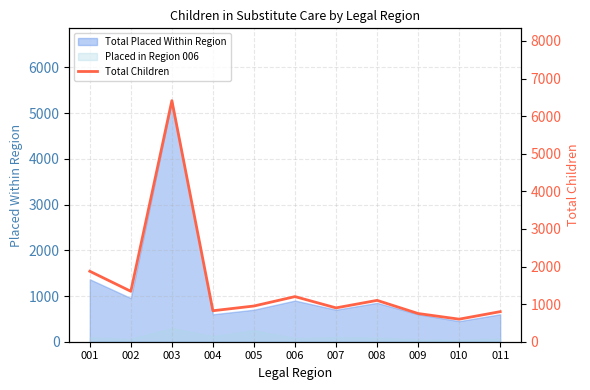

What is the difference between the values at 009 and 006?

450